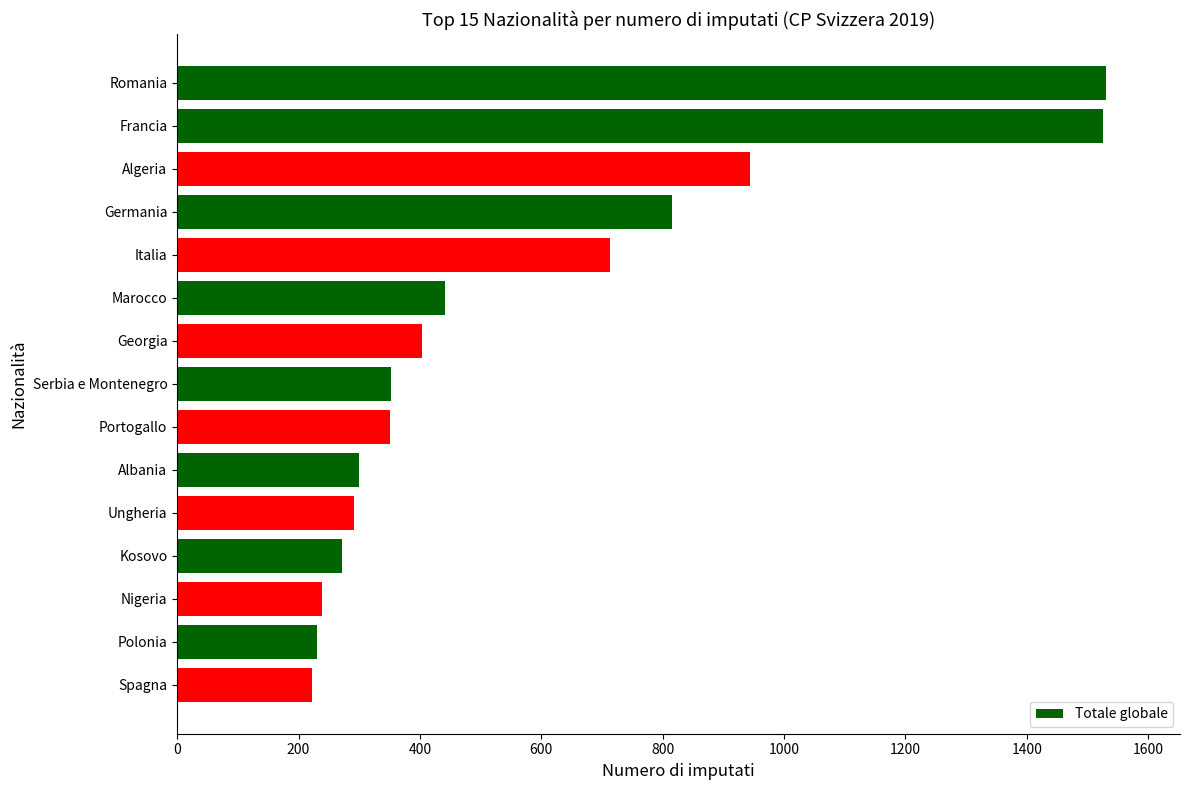

What is the sum of the values at Ungheria and Nigeria?

530